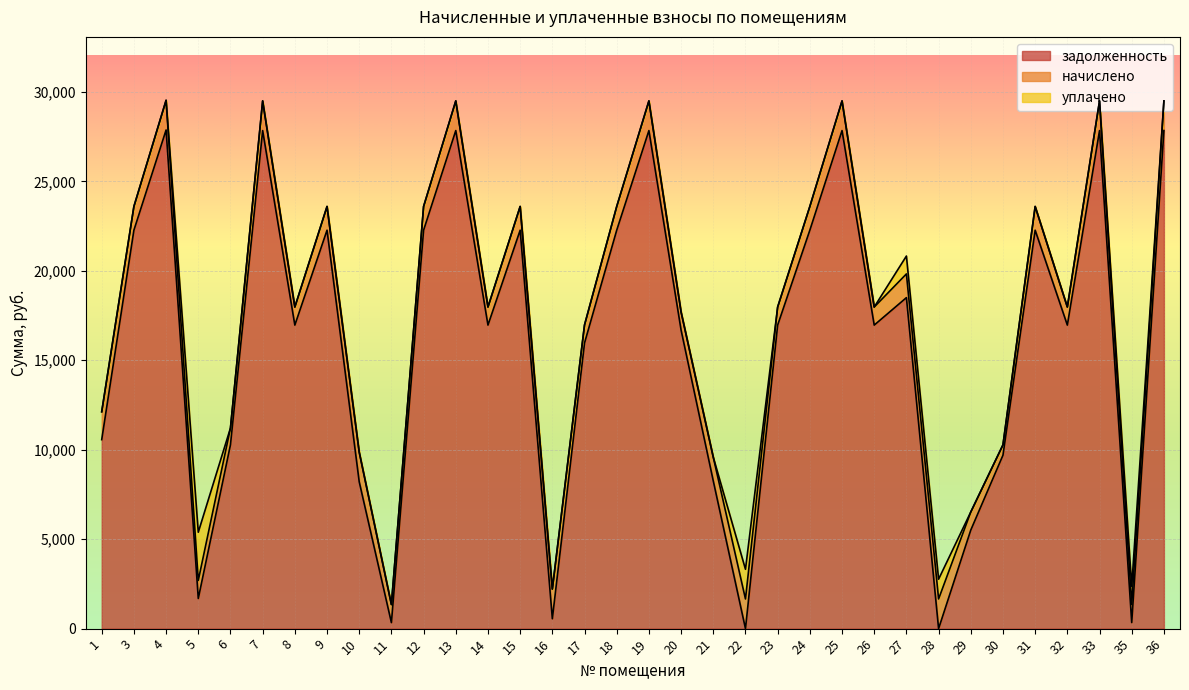

True or false: начислено has a value of 711.9 at 31.

False